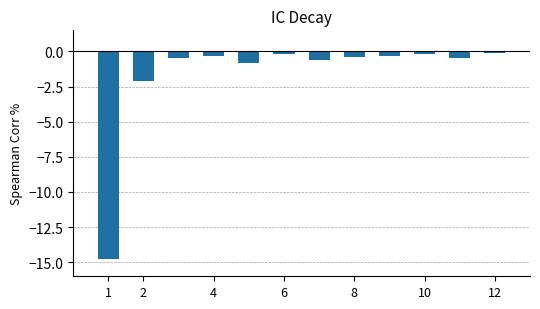

What is the value of the 5th bar from the left?

-0.8